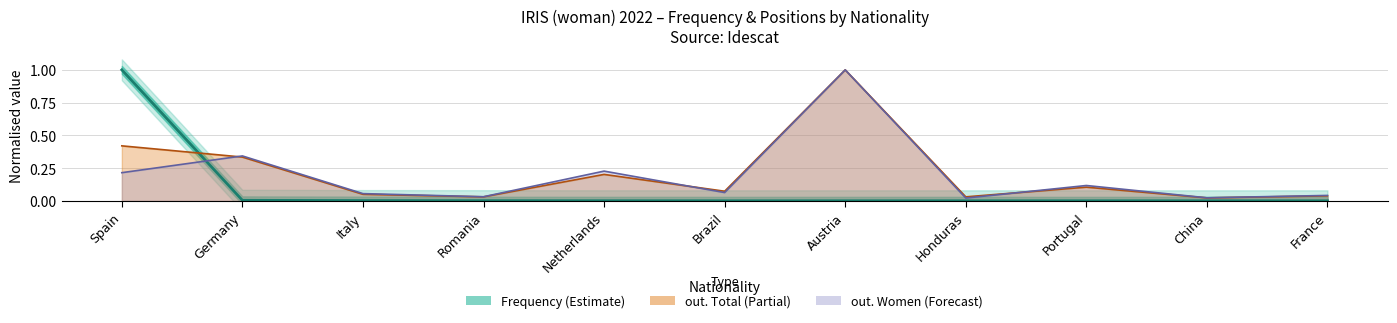

Between which two adjacent categories do Frequency and out. Total line first intersect?

Spain and Germany